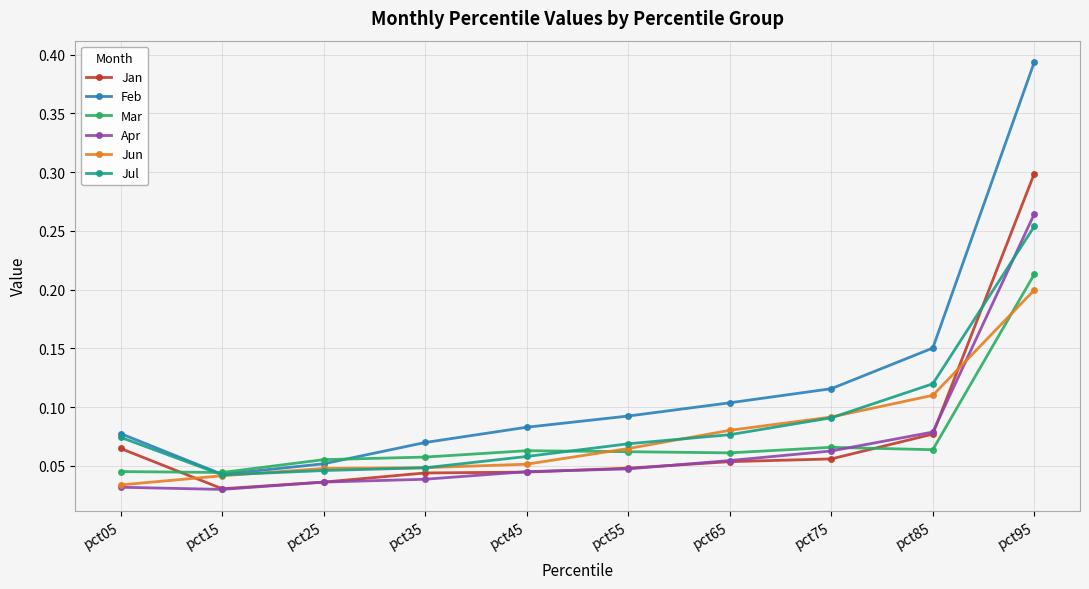

The value of Apr at pct65 is 0.1. True or false?

True